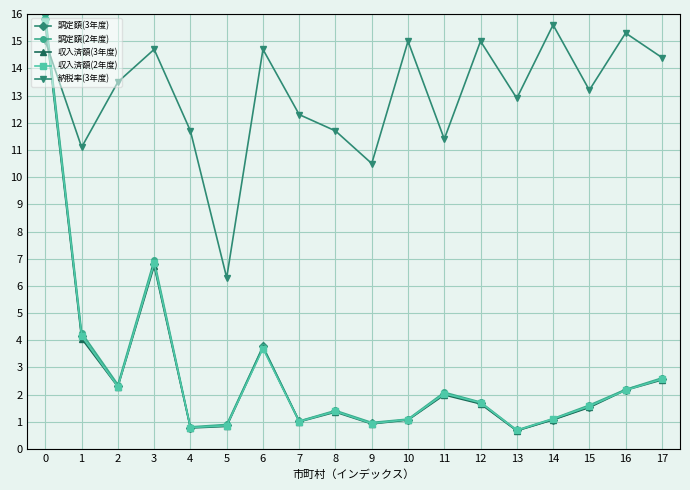

What is the value of the 収入済額(3年度) point at the 4th from the left?

6.7